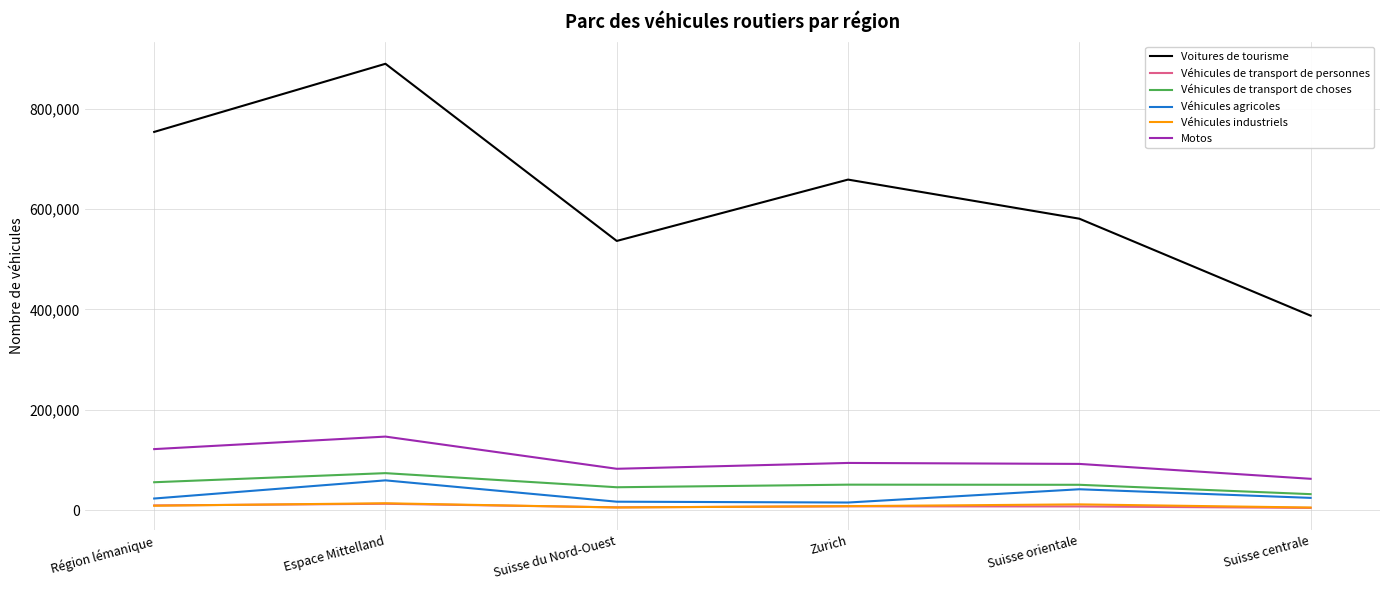

True or false: Motos has a value of 94306 at Zurich.

True